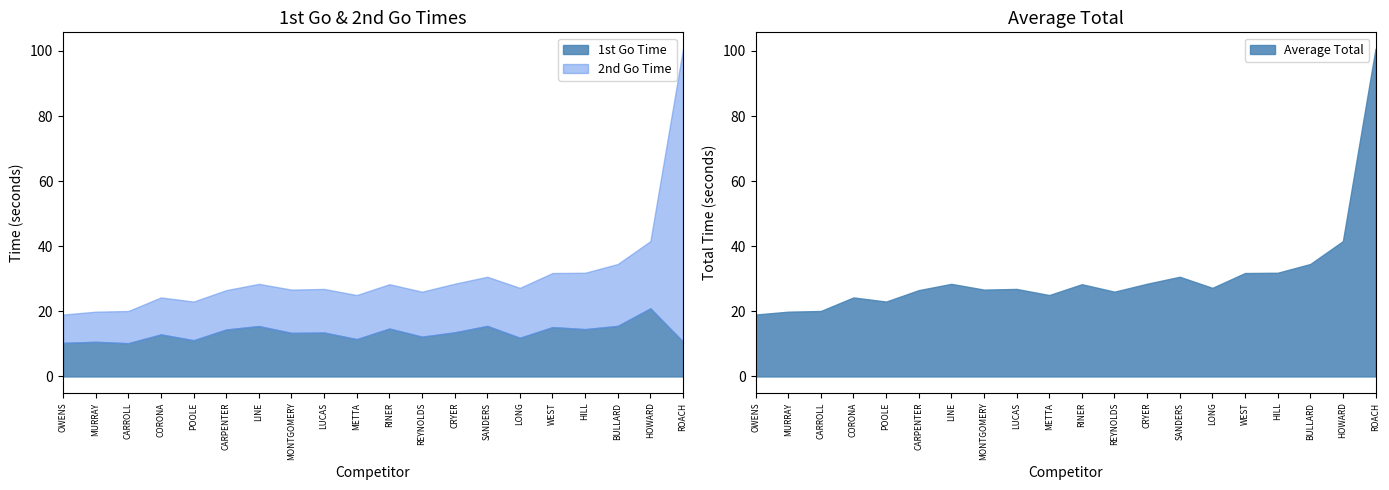

True or false: 1st Go Time and Average Total cross at least once.

False